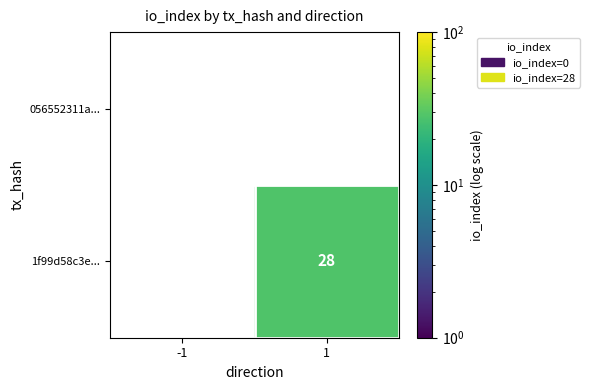

List the series in order of their peak value, lowest first.

056552311a..., 1f99d58c3e...